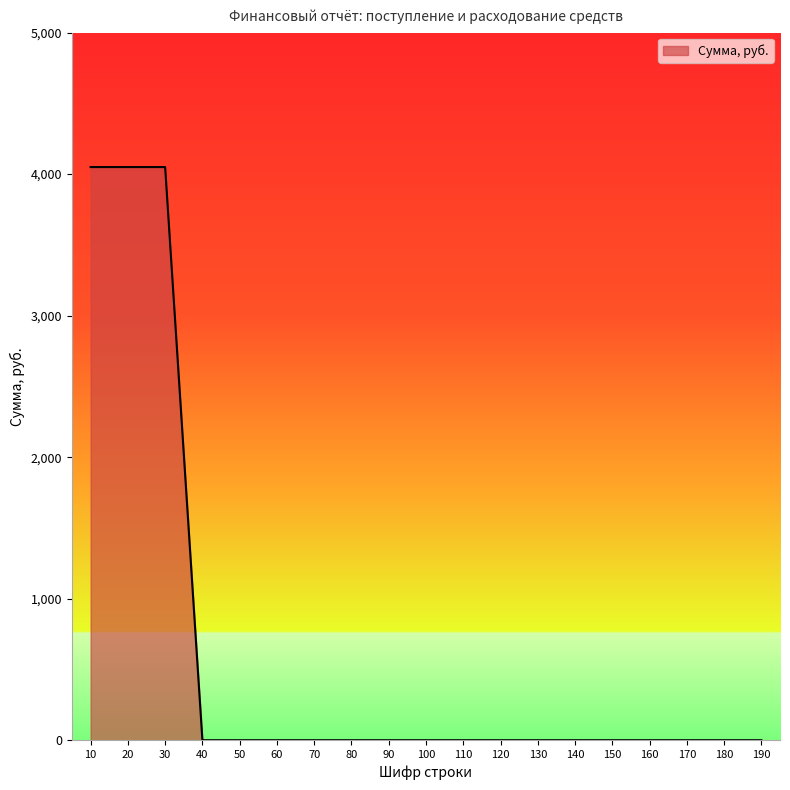

What is the change in value from 10 to 90?

-4050